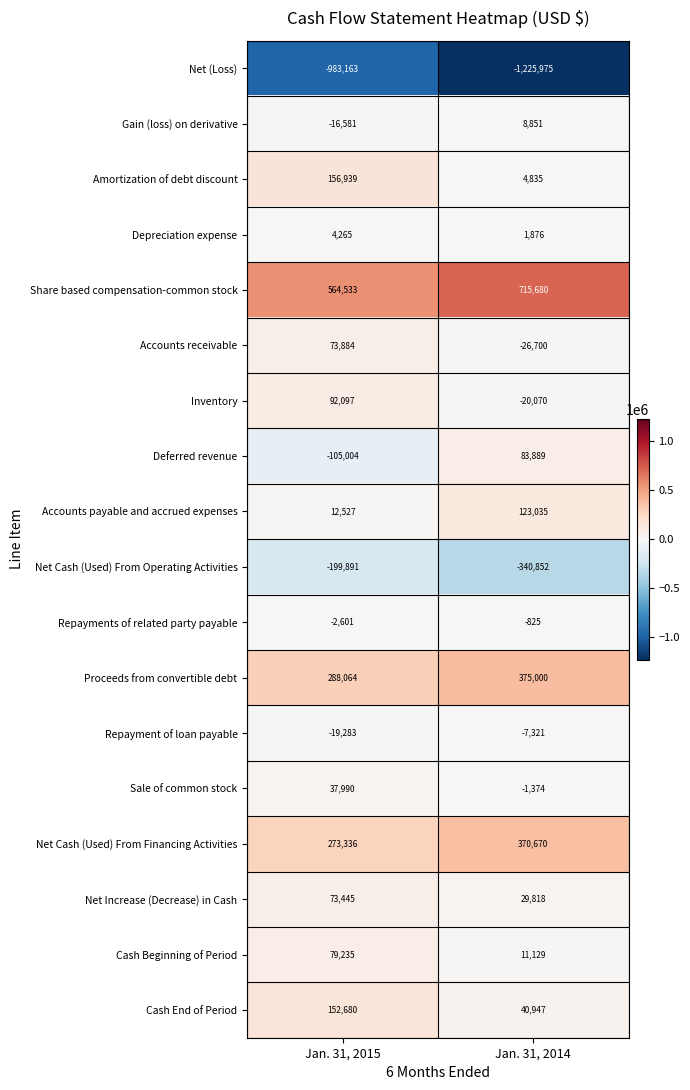

Which series has the largest range (max minus min)?

Net (Loss)